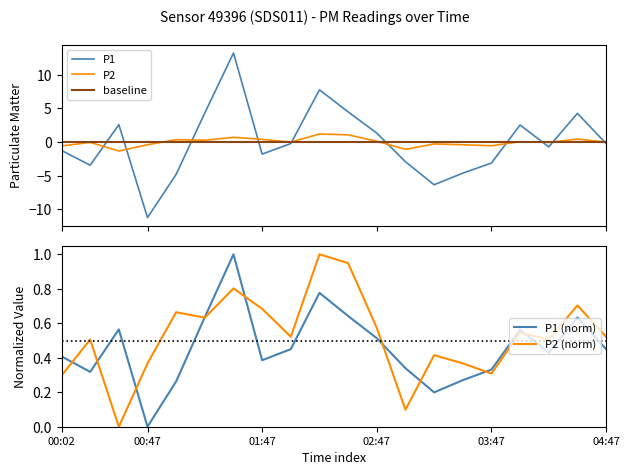

The value of P1 (norm) at 00:47 is -0.4. True or false?

False